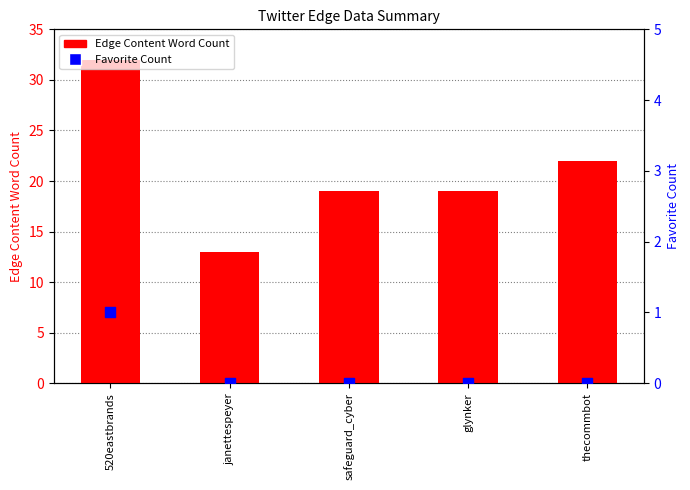

Which series contains the highest Y value?

Edge Content Word Count